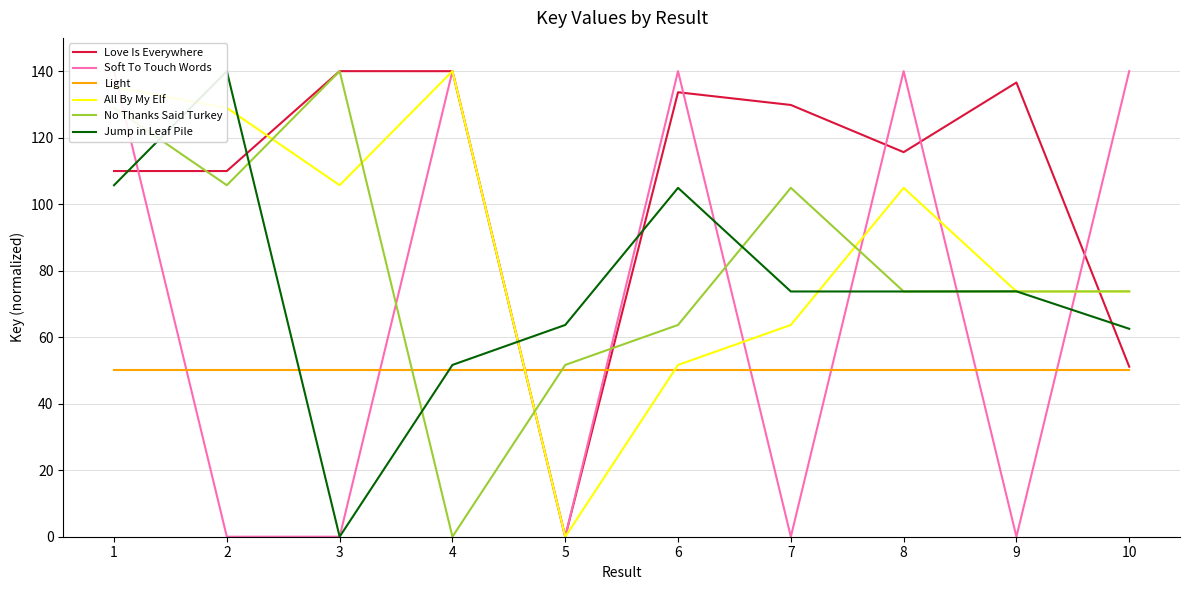

At which label does All By My Elf reach its minimum?

5